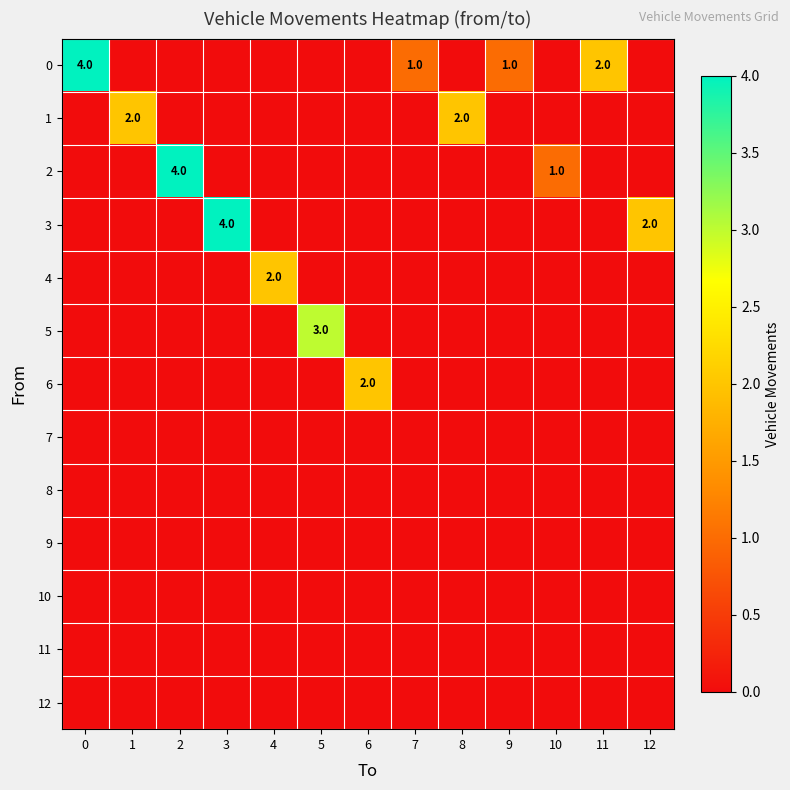

Between 10 and 9, which is larger?

9